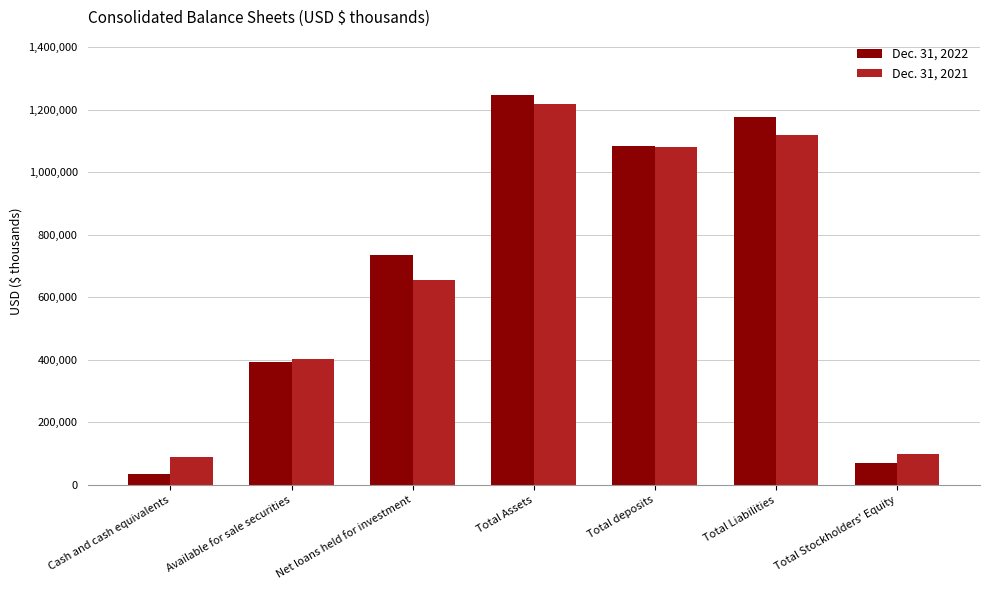

How many bars are there in each group?

2